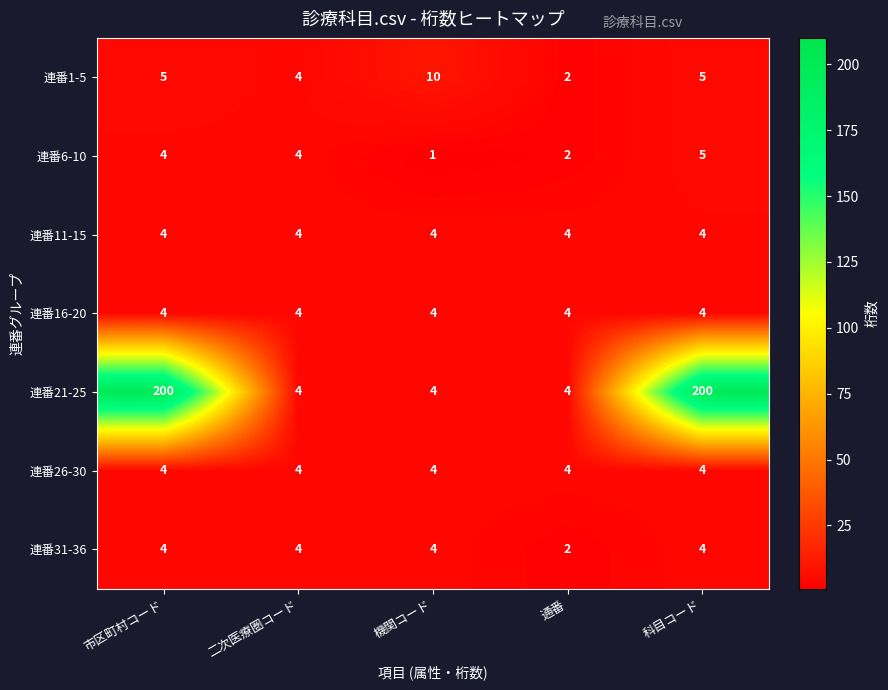

The 連番1-5 series shows 4 at 二次医療圏コード. True or false?

True